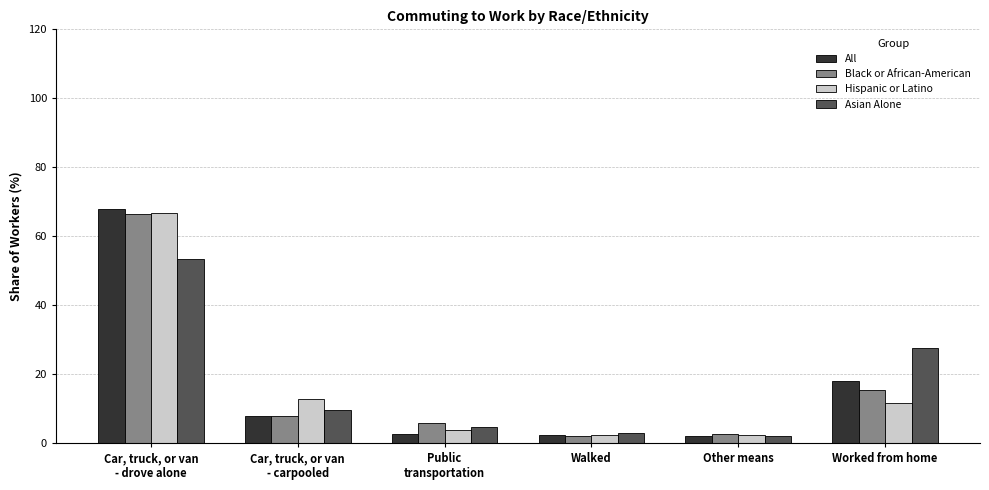

What are all the series names shown in the legend?

All, Black or African-American, Hispanic or Latino, Asian Alone